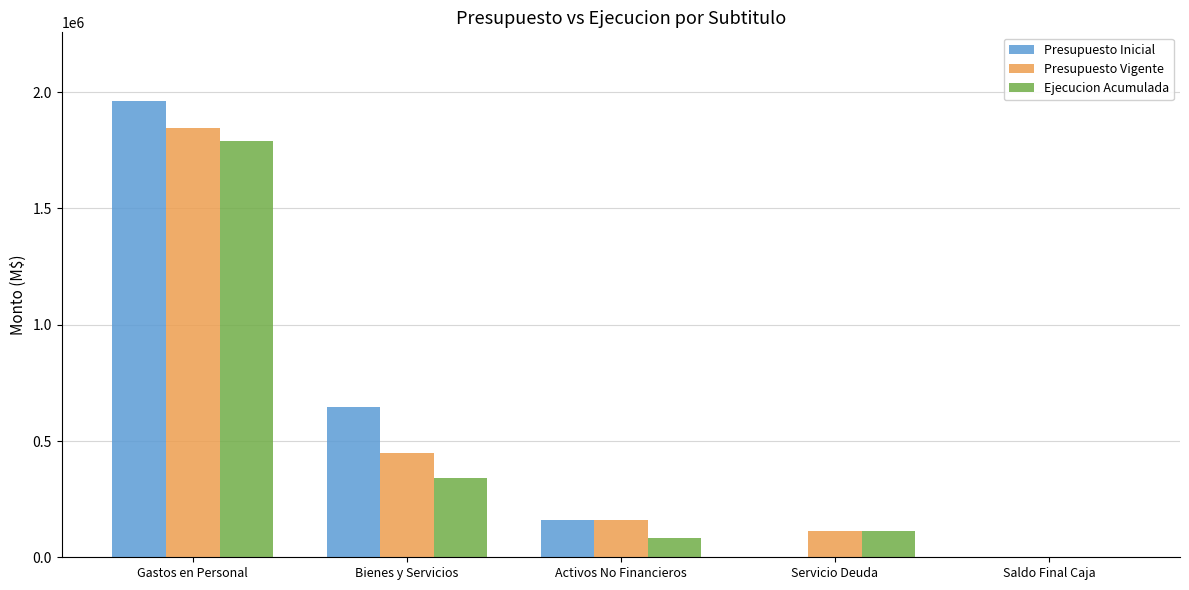

Which series has the largest range (max minus min)?

Presupuesto Inicial